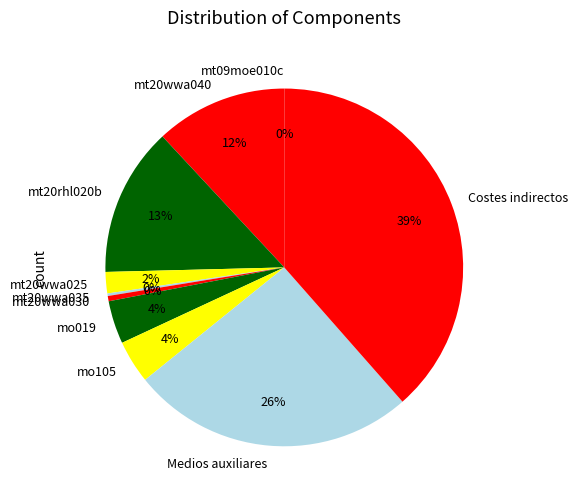

The Medios auxiliares slice represents 26% of the pie. True or false?

True